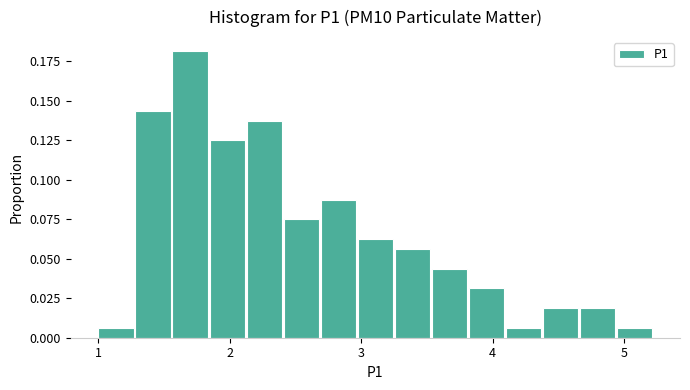

Read against the x-axis, roughly where is the centre of the tallest bar?

1.7